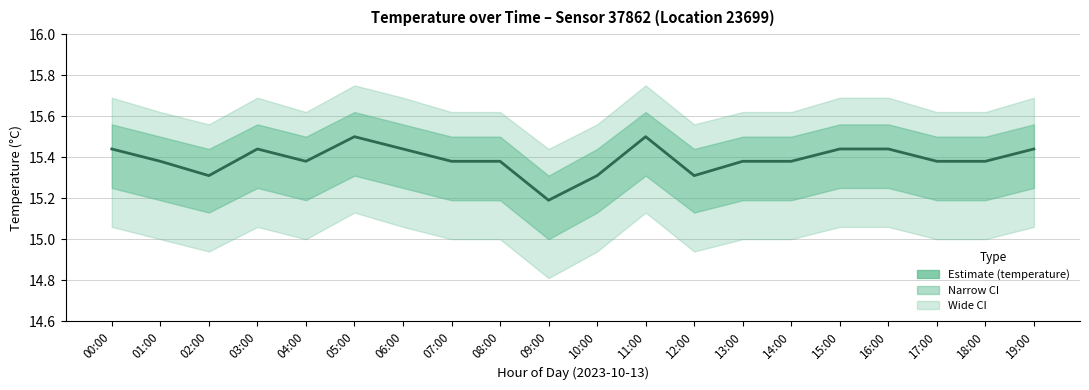

What is the sum of the values at 14:00 and 04:00?

30.8